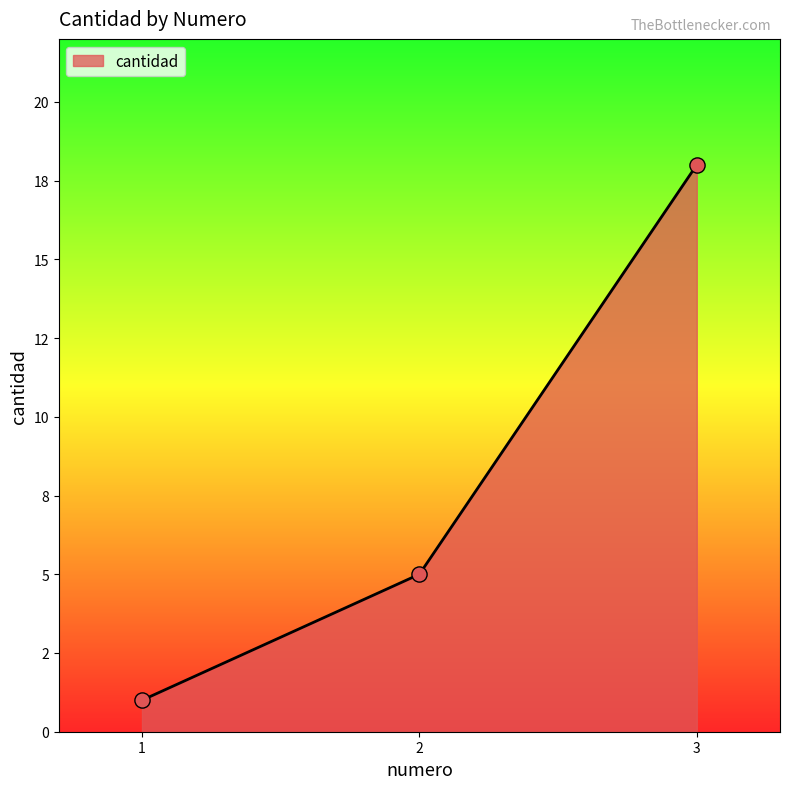

What is the ratio of the value at 2 to the value at 1?

5.0